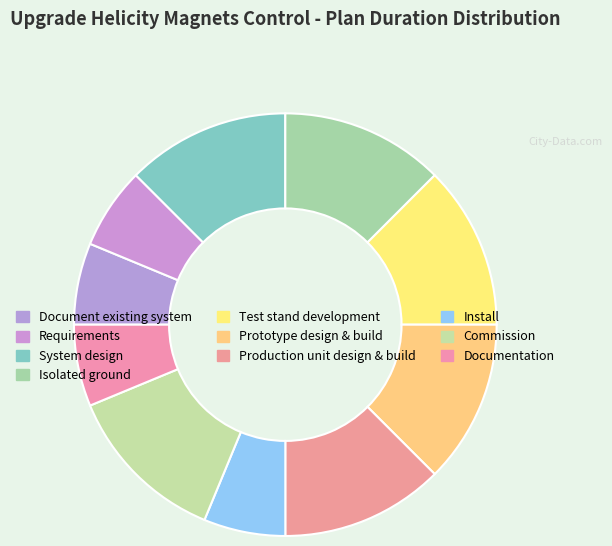

To the nearest percent, what portion does System design represent?

12%